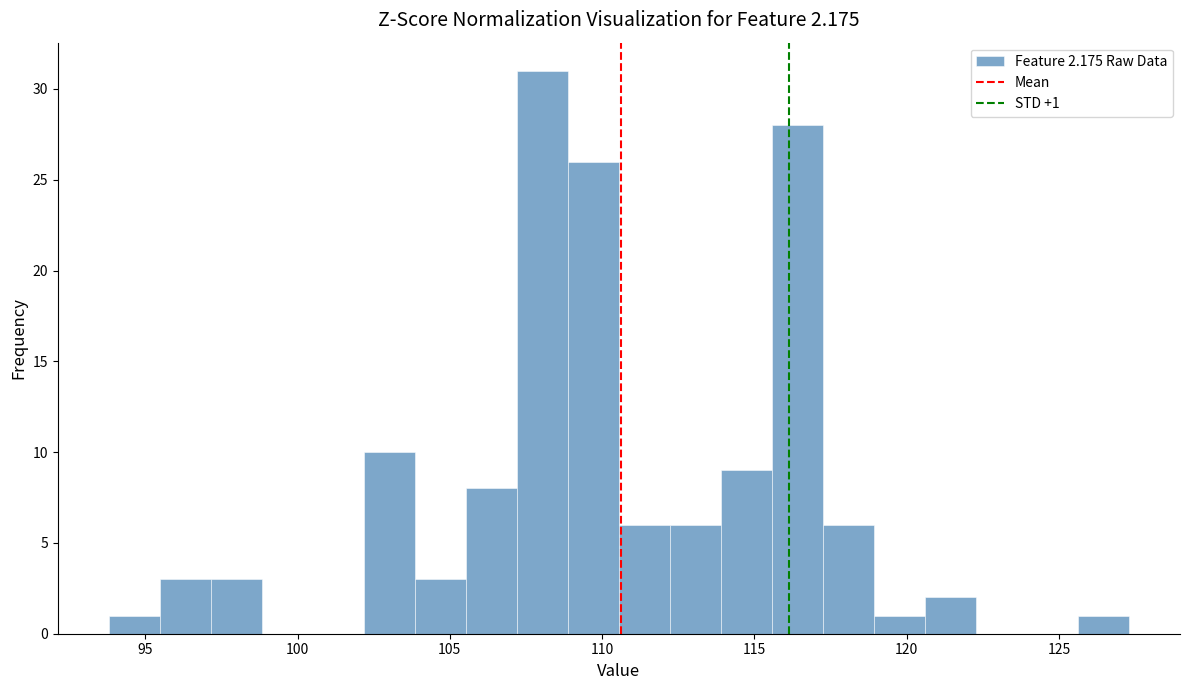

Read against the x-axis, roughly where is the centre of the tallest bar?

108.0